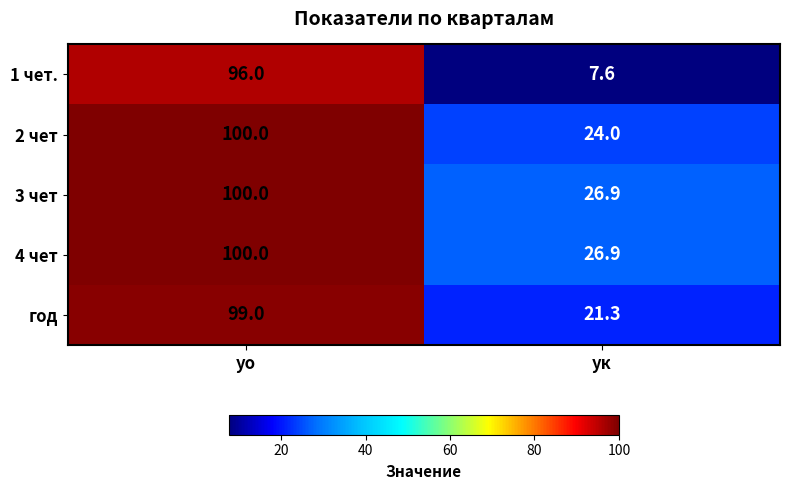

Which category has the highest value in the 2 чет series?

уо